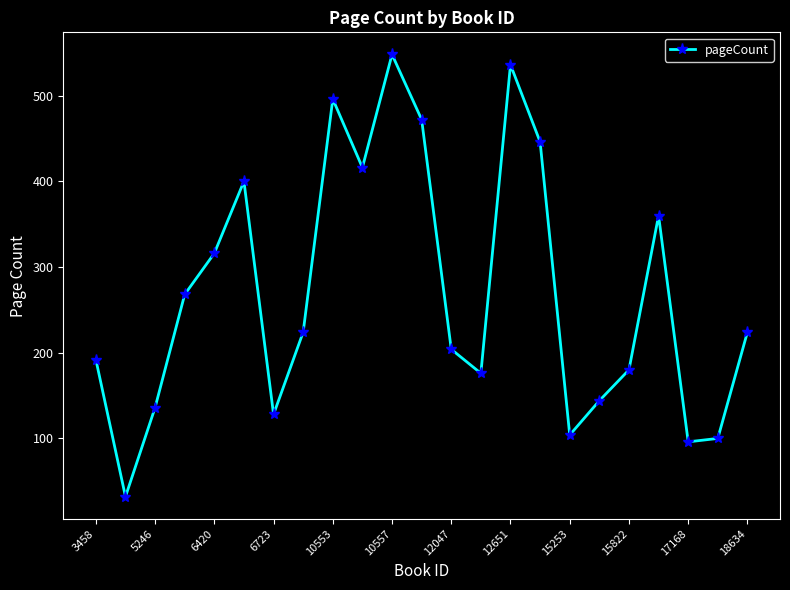

How many data points are less than 224?

11